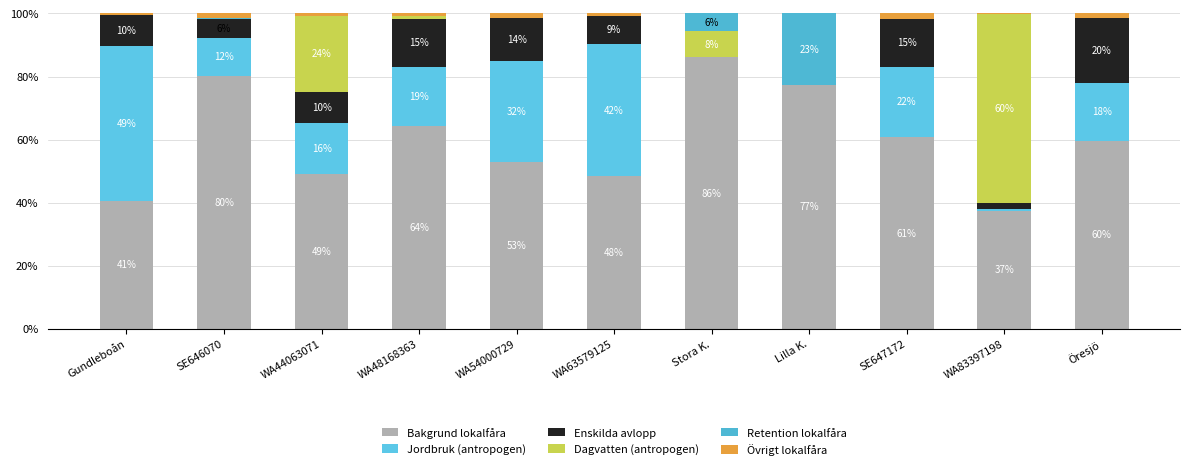

Count the number of categories in the chart.

11